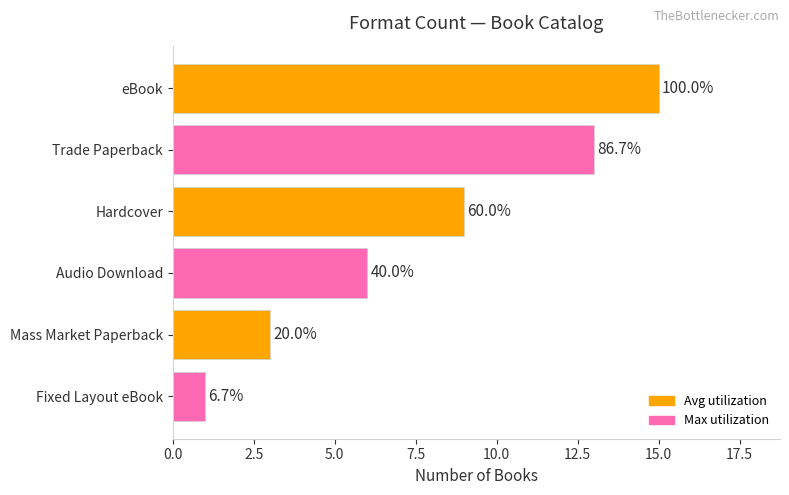

How many bars are there in total?

6